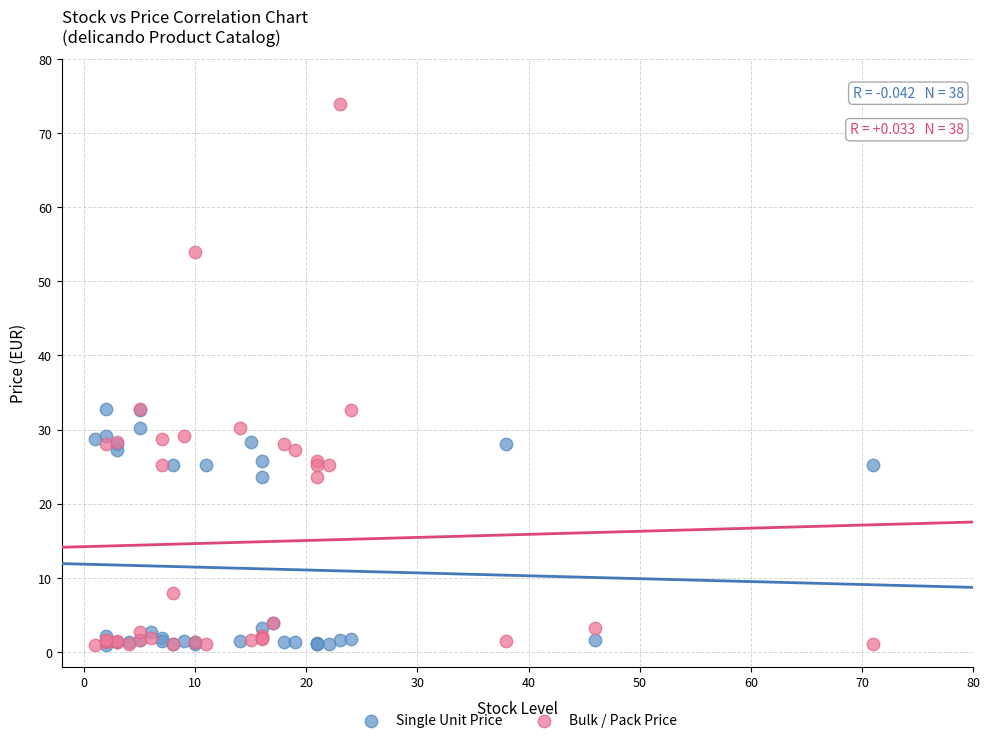

Which series has the widest spread of Y values?

Bulk / Pack Price